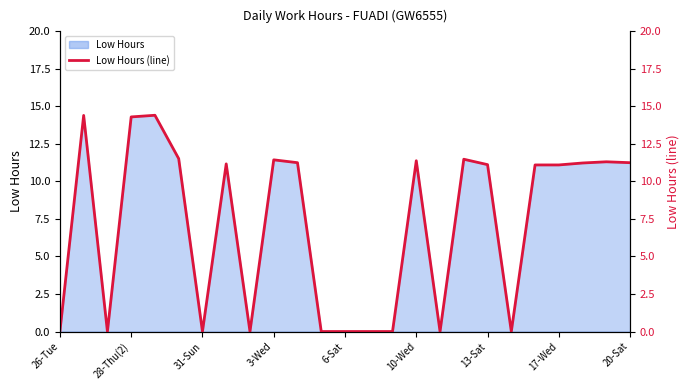

True or false: the data shows 11.1 at 20.

True